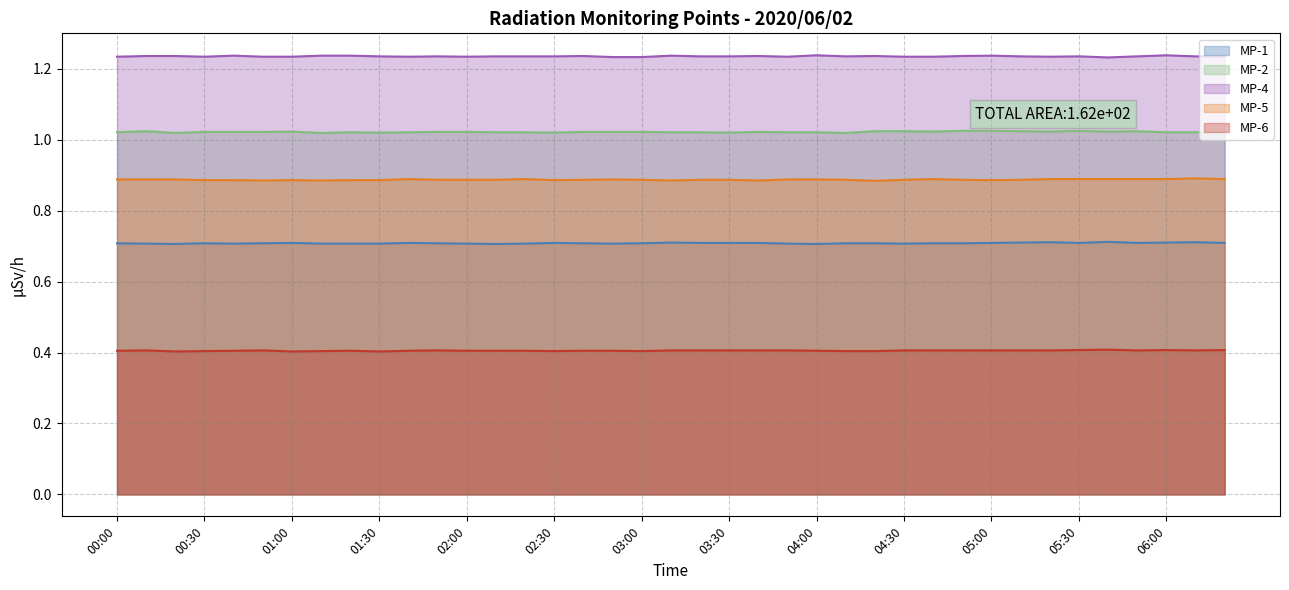

Which series has the widest spread of values?

MP-5